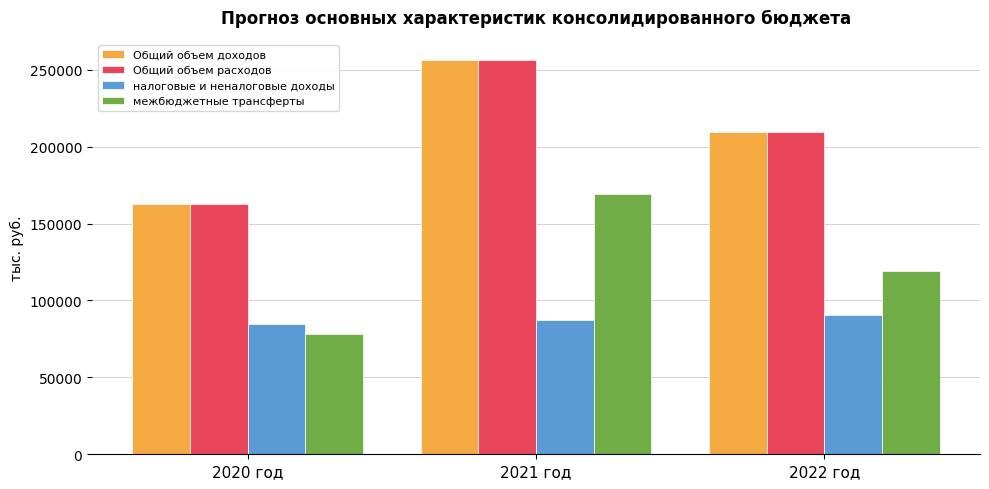

How many values in the Общий объем расходов series are below 209451?

1